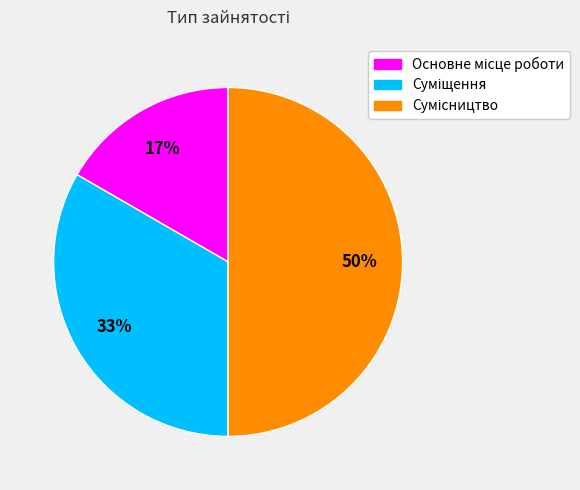

To the nearest percent, what is the difference between the largest and smallest slice percentages?

33%